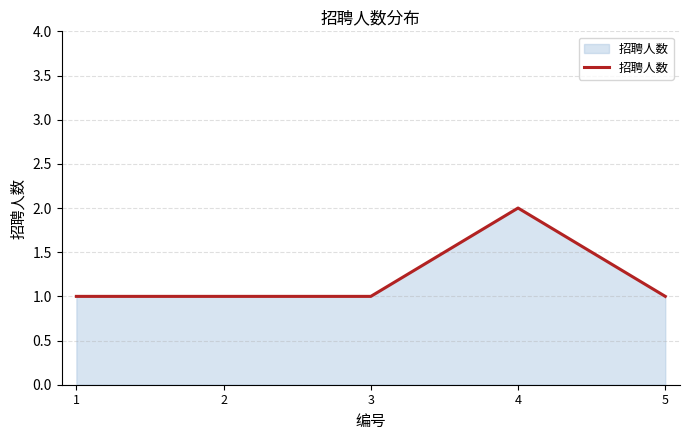

True or false: the data shows 0 at 3.

False